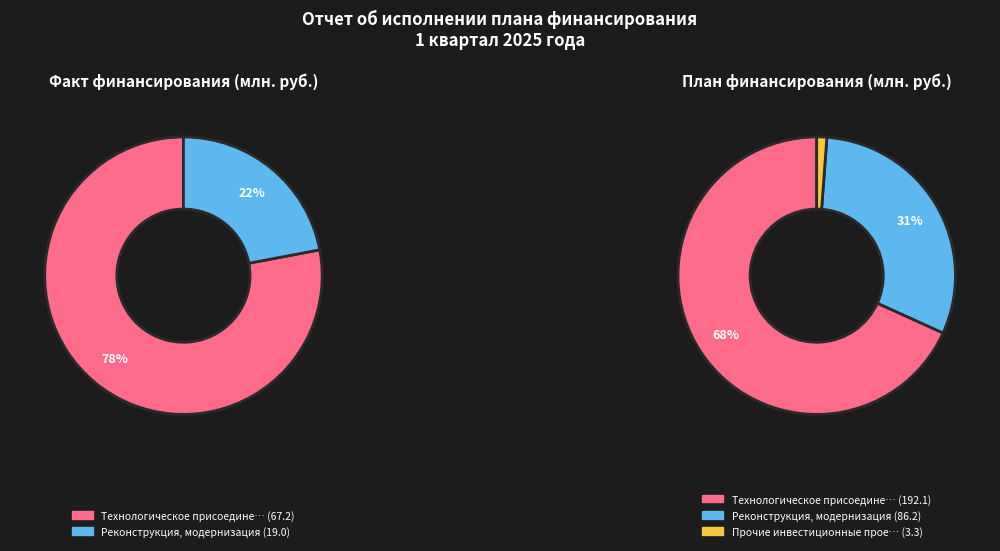

Which slice is the largest?

Технологическое присоединение